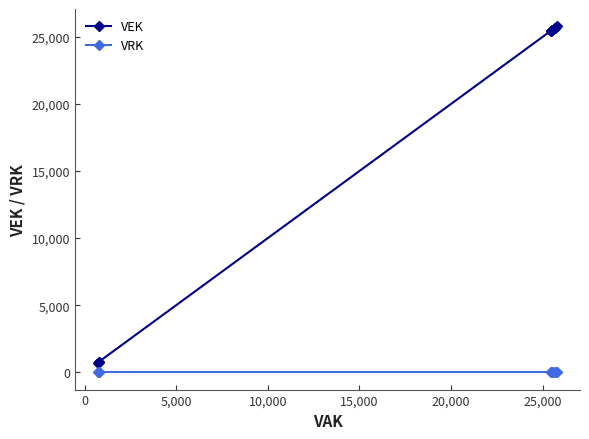

True or false: VRK and VEK cross at least once.

False